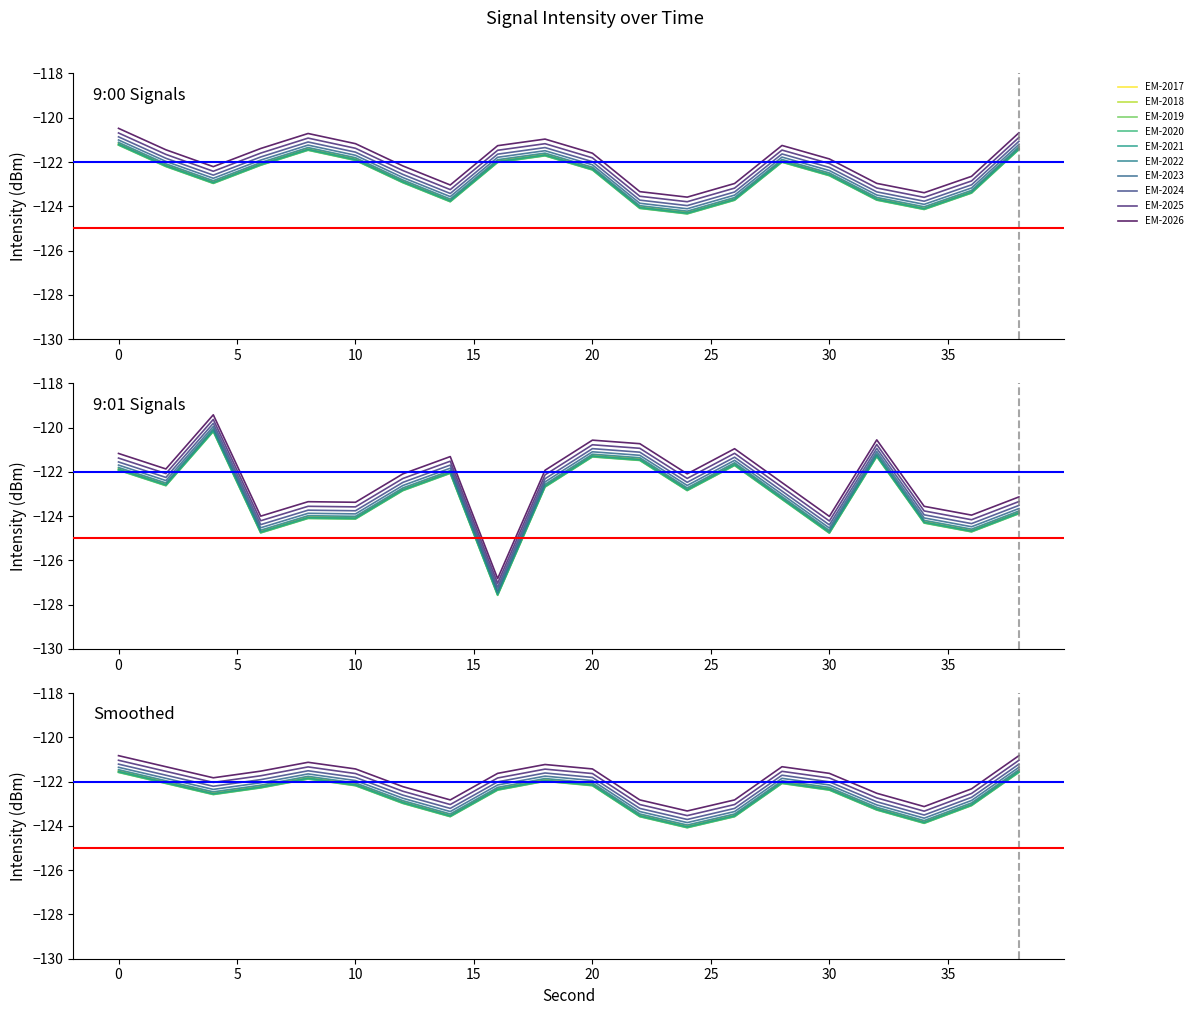

What is the difference between the maximum and minimum values in the 9:00 series?

3.1